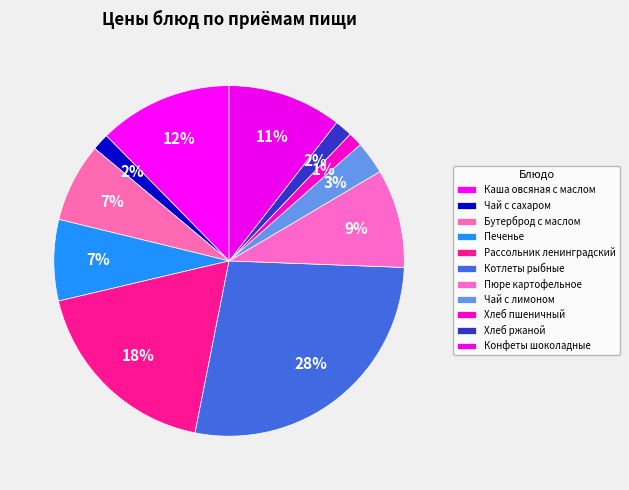

What is the smallest slice in the pie chart?

Хлеб пшеничный